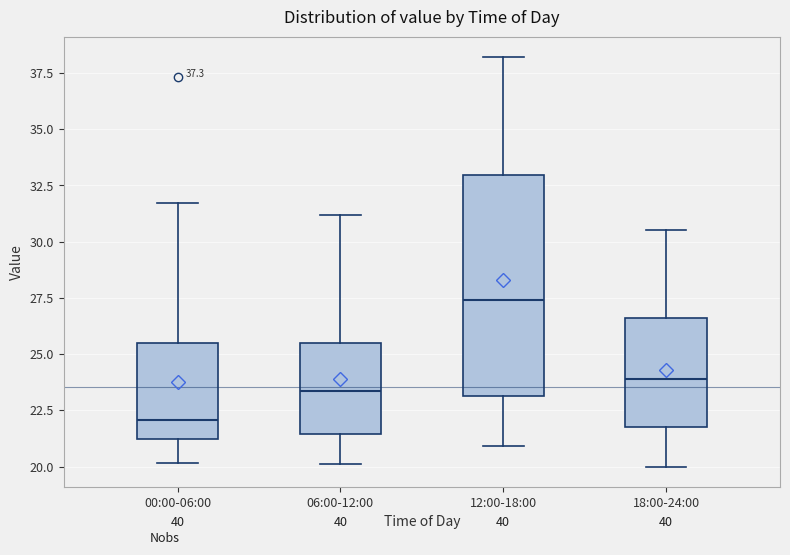

Which box's median line is the lowest?

00:00-06:00